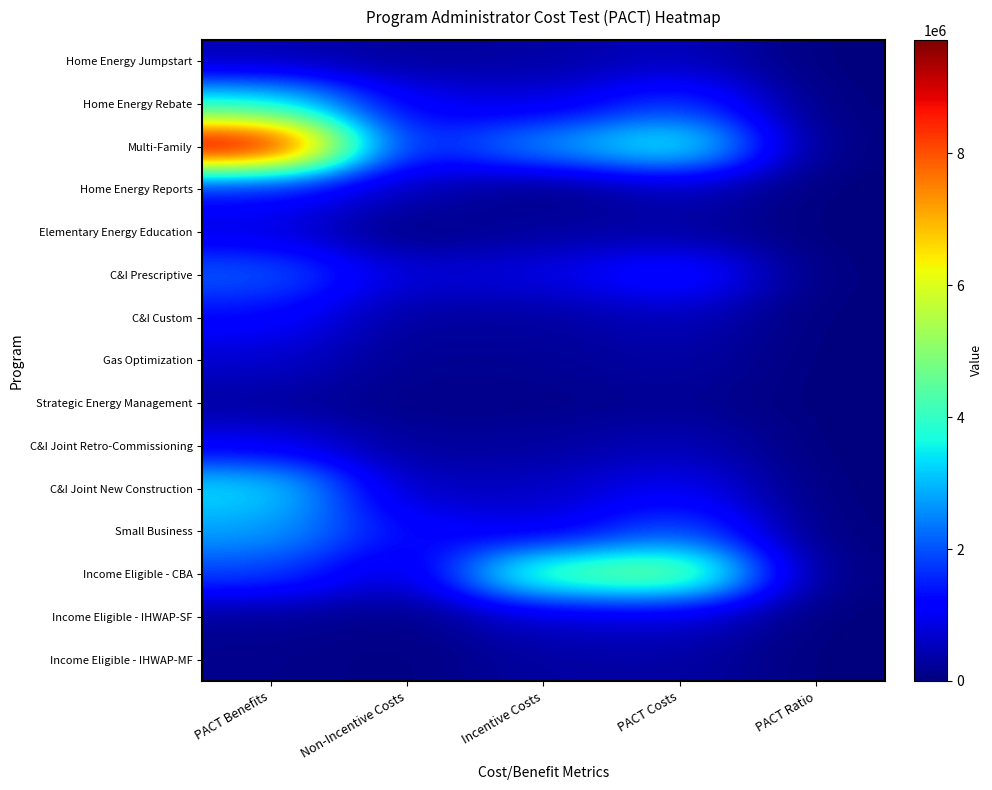

Reading right to left, list all the values displayed in this chart.

Home Energy Jumpstart: PACT Ratio=0.8	PACT Costs=553057.4	Incentive Costs=305355.6	Non-Incentive Costs=247701.9	PACT Benefits=446778.0
Home Energy Rebate: PACT Ratio=2.0	PACT Costs=1797727.8	Incentive Costs=772960.9	Non-Incentive Costs=1024766.9	PACT Benefits=3661299.8
Multi-Family: PACT Ratio=2.4	PACT Costs=4009147.8	Incentive Costs=2745422.8	Non-Incentive Costs=1263725.1	PACT Benefits=9719173.3
Home Energy Reports: PACT Ratio=2.6	PACT Costs=505240.9	Incentive Costs=0.0	Non-Incentive Costs=505240.9	PACT Benefits=1328446.4
Elementary Energy Education: PACT Ratio=2.8	PACT Costs=301353.2	Incentive Costs=301347.1	Non-Incentive Costs=6.1	PACT Benefits=855423.3
C&I Prescriptive: PACT Ratio=1.3	PACT Costs=1607312.5	Incentive Costs=867169.5	Non-Incentive Costs=740143.0	PACT Benefits=2119765.2
C&I Custom: PACT Ratio=2.3	PACT Costs=542009.8	Incentive Costs=292422.5	Non-Incentive Costs=249587.3	PACT Benefits=1254986.6
Gas Optimization: PACT Ratio=2.0	PACT Costs=349503.5	Incentive Costs=188562.4	Non-Incentive Costs=160941.0	PACT Benefits=691364.1
Strategic Energy Management: PACT Ratio=1.5	PACT Costs=186182.8	Incentive Costs=100448.4	Non-Incentive Costs=85734.3	PACT Benefits=275683.9
C&I Joint Retro-Commissioning: PACT Ratio=2.0	PACT Costs=517524.7	Incentive Costs=279212.4	Non-Incentive Costs=238312.3	PACT Benefits=1010411.1
C&I Joint New Construction: PACT Ratio=3.2	PACT Costs=1079969.1	Incentive Costs=582659.7	Non-Incentive Costs=497309.4	PACT Benefits=3419748.0
Small Business: PACT Ratio=1.3	PACT Costs=2066009.6	Incentive Costs=832213.4	Non-Incentive Costs=1233796.2	PACT Benefits=2788044.8
Income Eligible - CBA: PACT Ratio=0.4	PACT Costs=5187288.9	Incentive Costs=4637625.8	Non-Incentive Costs=549663.2	PACT Benefits=1858455.6
Income Eligible - IHWAP-SF: PACT Ratio=0.3	PACT Costs=721236.5	Incentive Costs=659738.1	Non-Incentive Costs=61498.4	PACT Benefits=214931.3
Income Eligible - IHWAP-MF: PACT Ratio=0.4	PACT Costs=337157.2	Incentive Costs=308408.5	Non-Incentive Costs=28748.7	PACT Benefits=122755.2